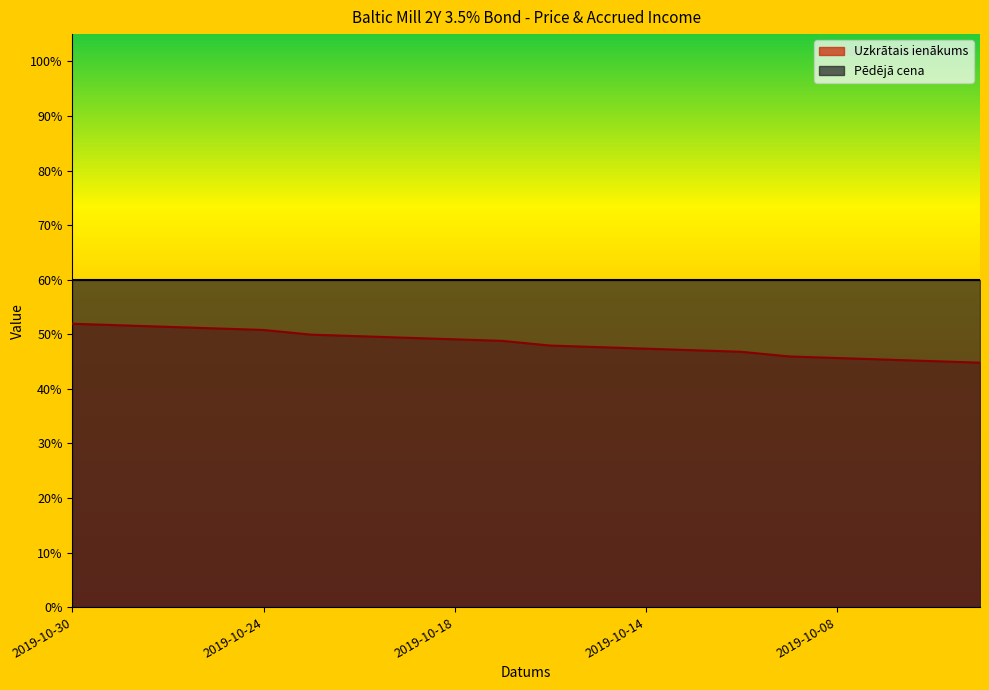

How many data points does each series have?

20